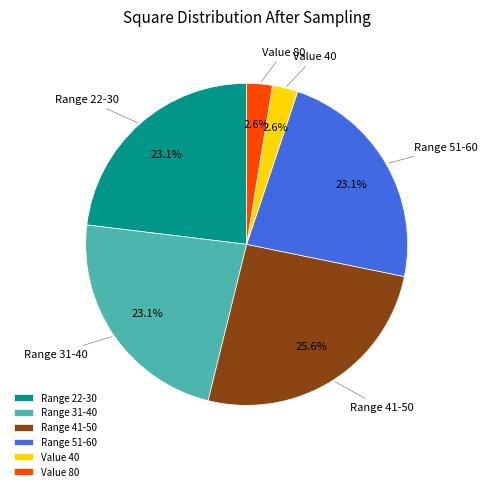

Which has a higher value, Value 80 or Range 22-30?

Range 22-30